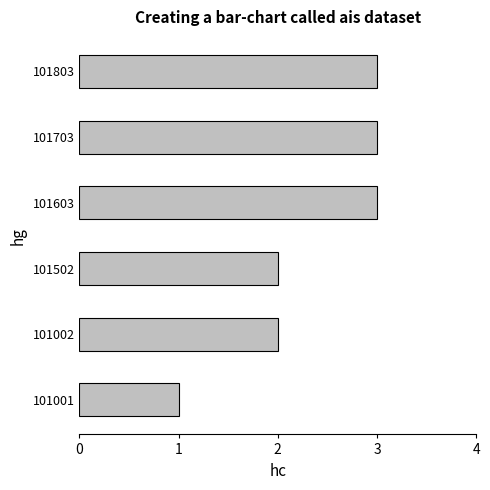

What is the sum of all values?

14